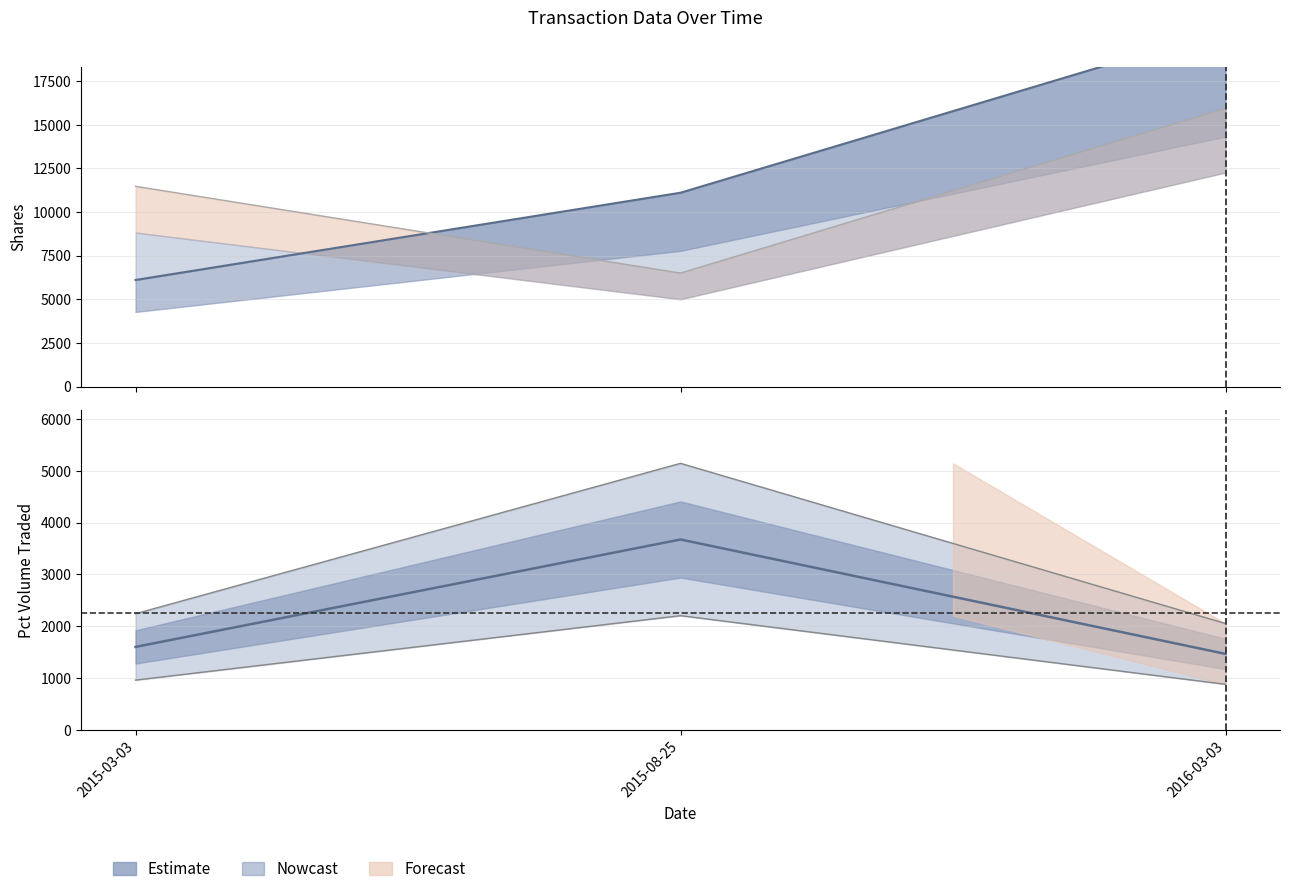

What is the approximate value of transactionShares at 2015-03-03?

11472.5